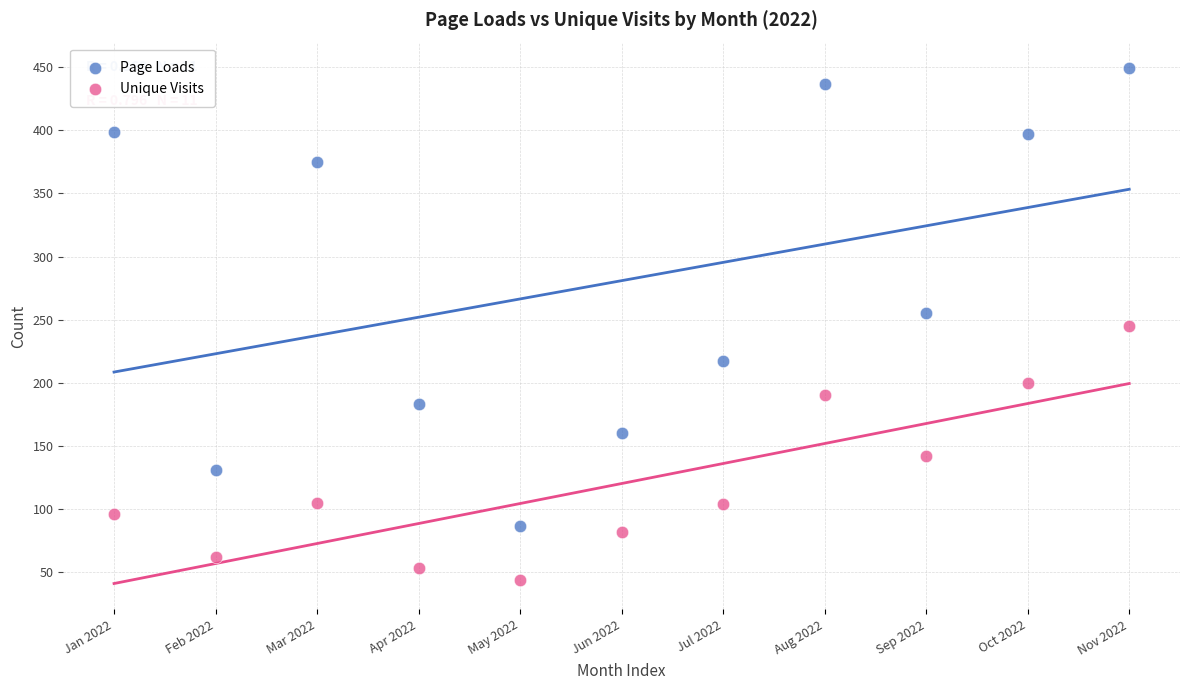

Which series has the widest spread of Y values?

Page Loads